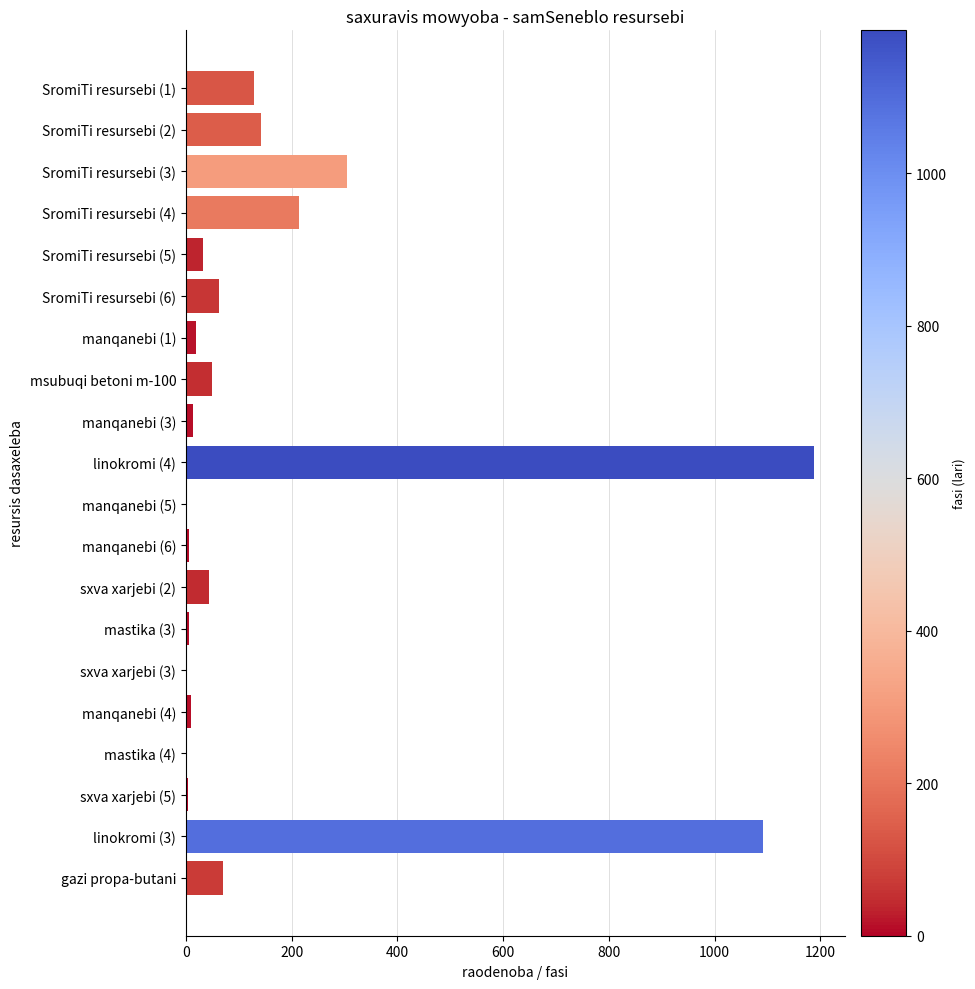

At which category does the chart reach its peak across all series?

linokromi (4)